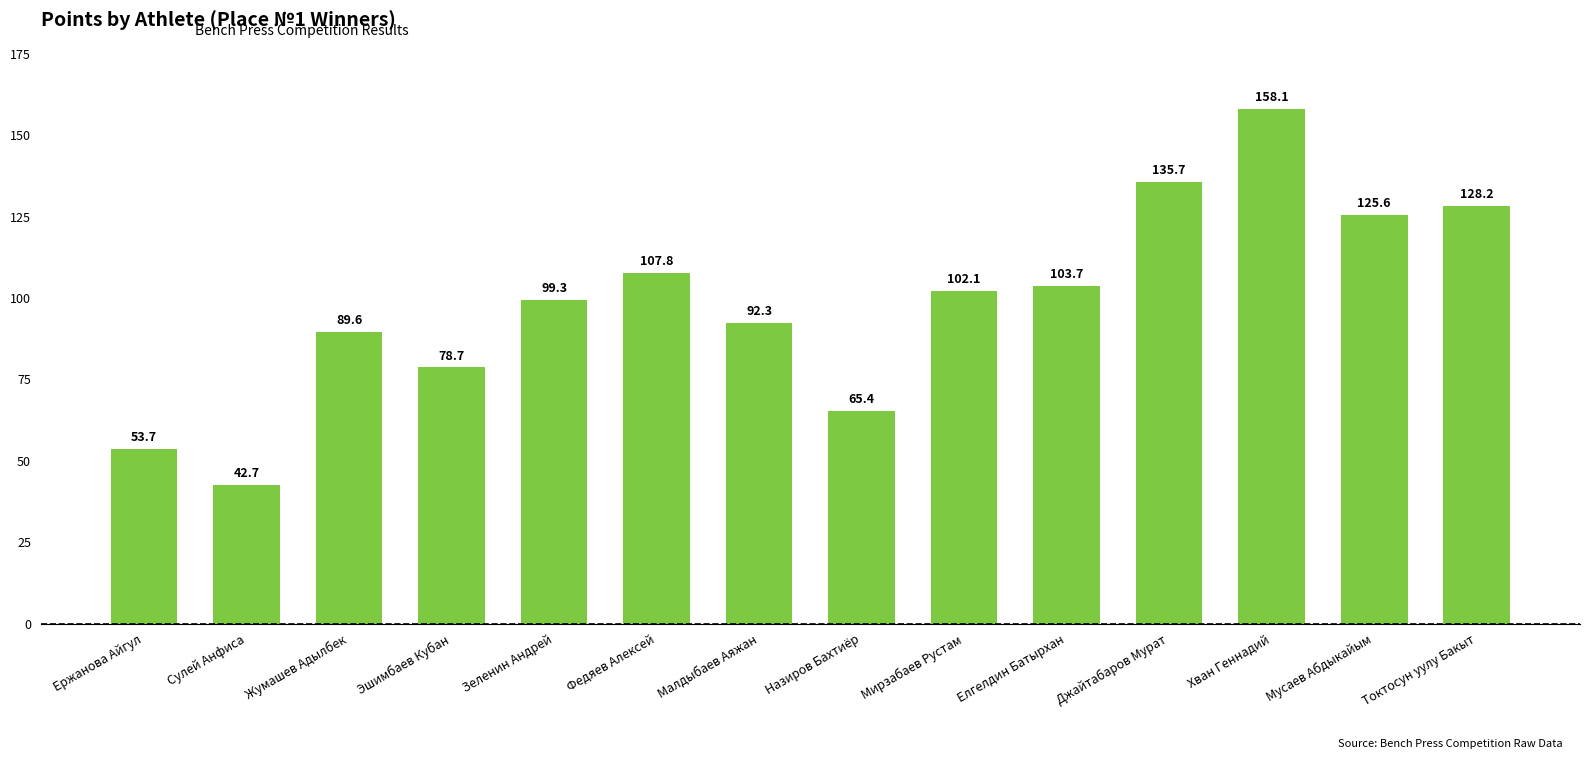

Reading left to right, list all the values displayed in this chart.

53.7	42.7	89.6	78.7	99.3	107.8	92.3	65.4	102.1	103.7	135.7	158.1	125.6	128.2